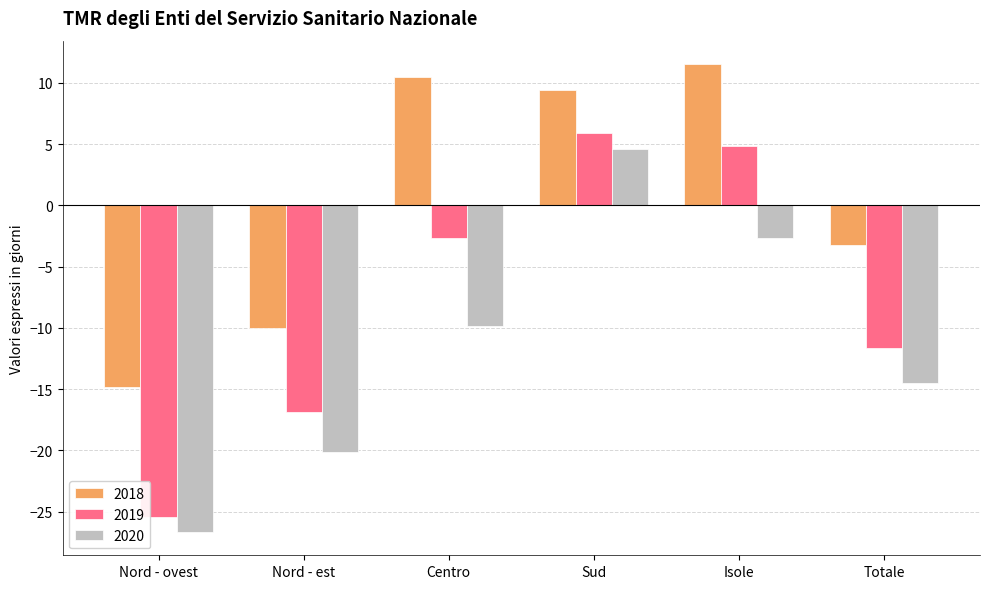

What is the difference between the second highest and second lowest values in the 2019 series?

21.7